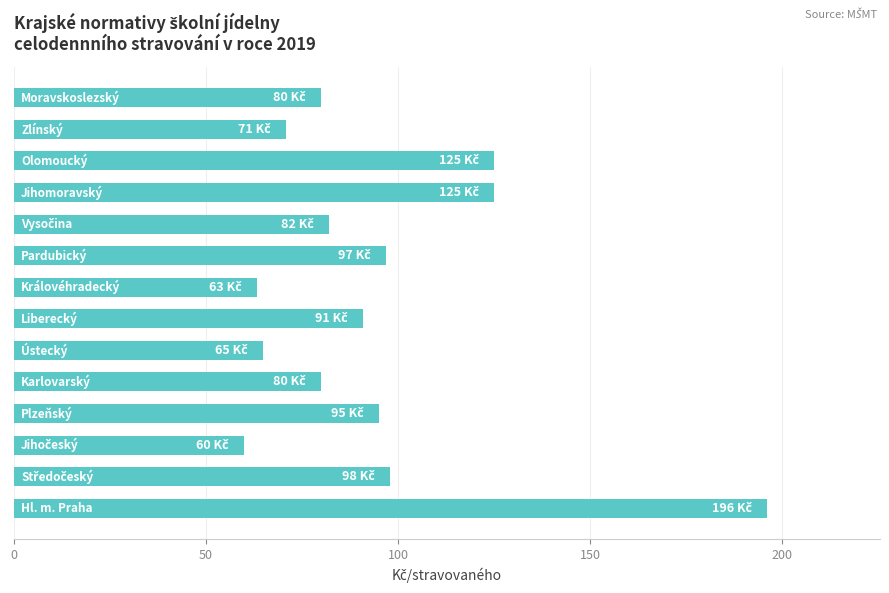

Reading bottom to top, list all the values displayed in this chart.

196.0	98.0	60.0	95.0	80.0	65.0	91.0	63.3	97.0	82.0	125.0	125.0	71.0	80.0